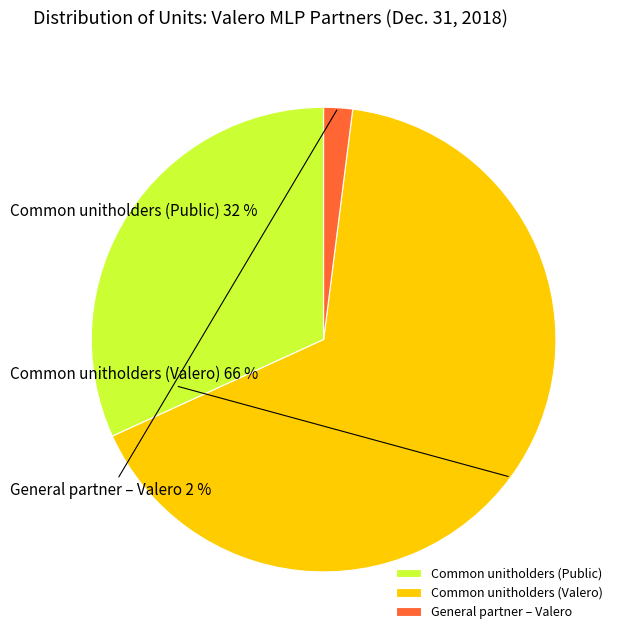

Which slice is the largest?

Common unitholders (Valero)